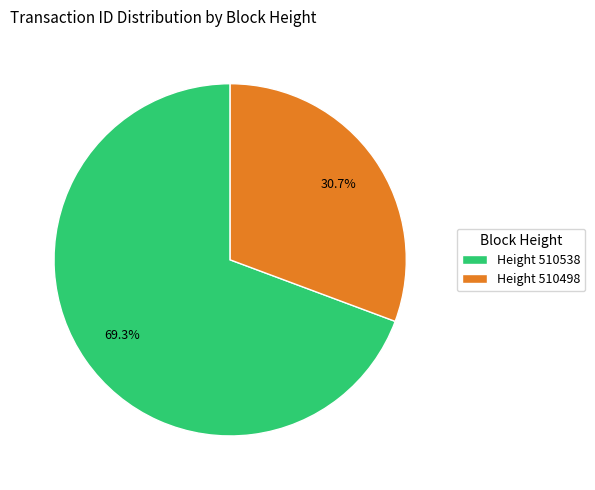

Rank the categories by value from lowest to highest.

Height 510498, Height 510538